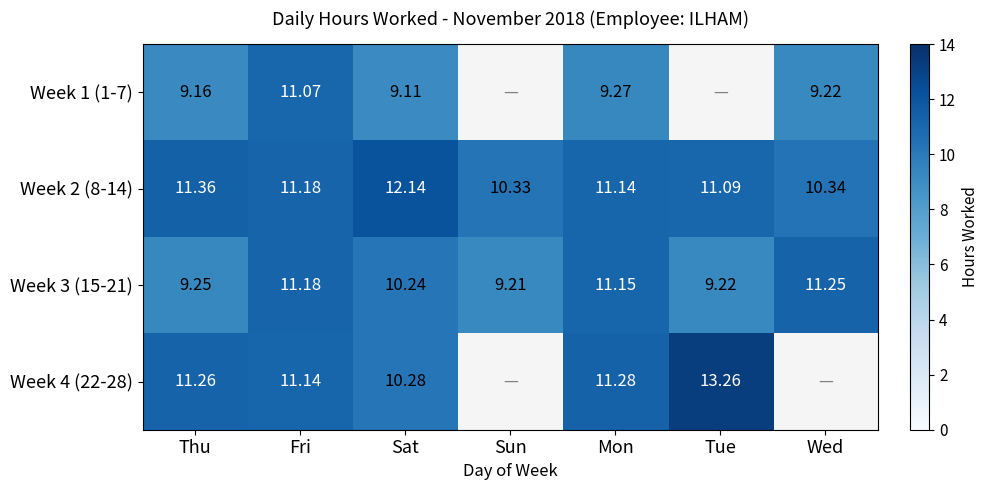

The Week 2 (8-14) series shows 3.7 at Wed. True or false?

False